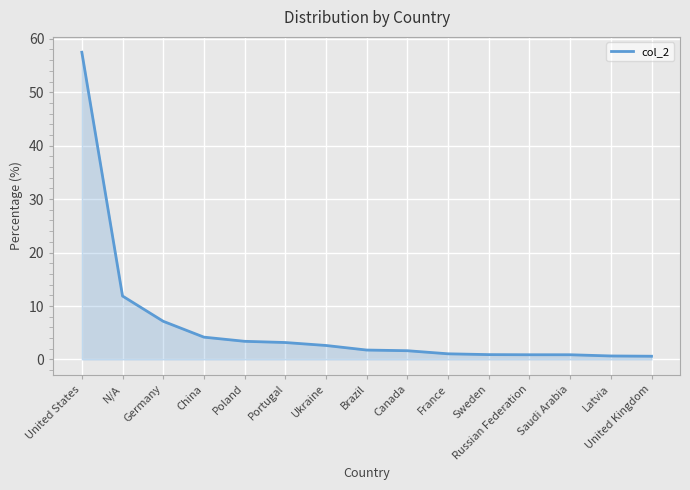

What is the maximum value shown in the chart?

57.5